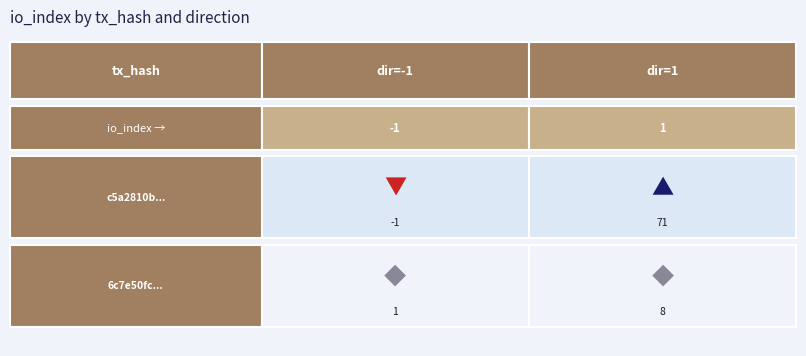

Reading left to right, what are all the values shown in this chart?

c5a2810bbea7afb1ac5a7fdca7ae742a6eae7a0: 0=-1	1=71
6c7e50fc48827766f07a5e34c14dfa1dbde580a: 0=1	1=8